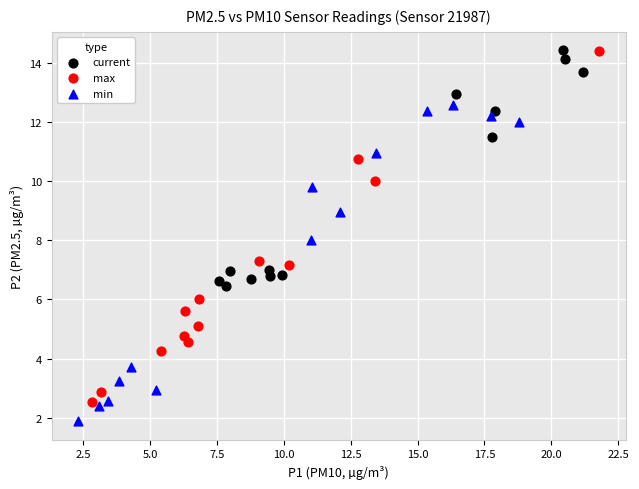

Which series has the largest Y range (max minus min)?

max